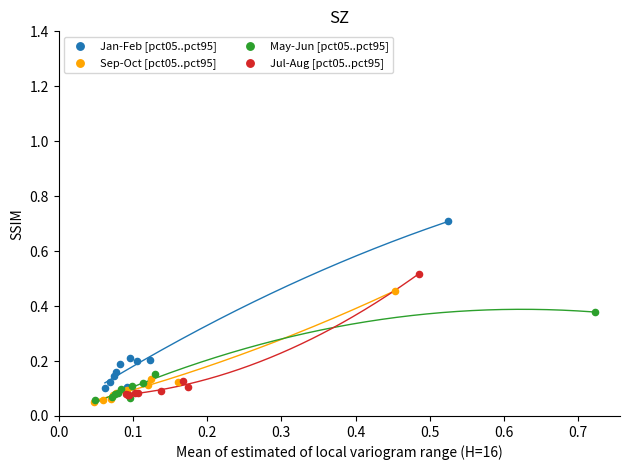

Which series has the largest Y range (max minus min)?

Jan-Feb [pct05..pct95]